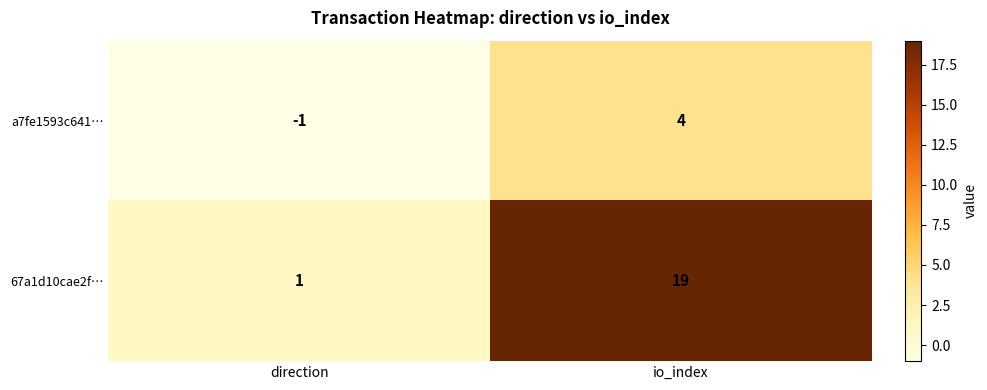

Which series has the widest spread of values?

67a1d10cae2f…